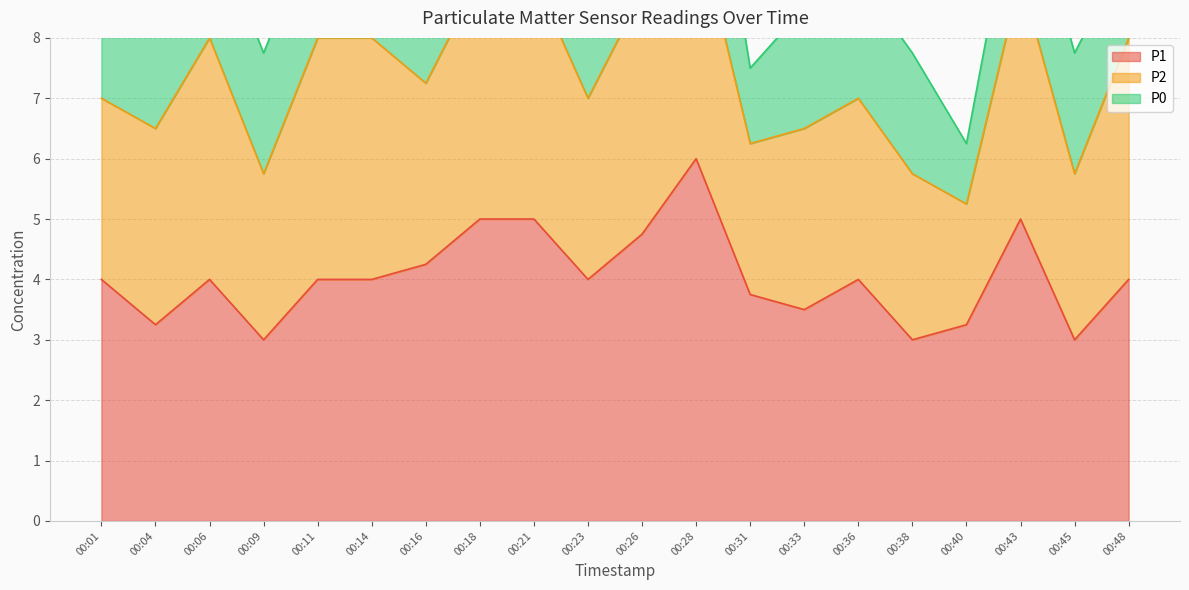

What is the sum of the P2 values at 00:01 and 00:06?

7.0